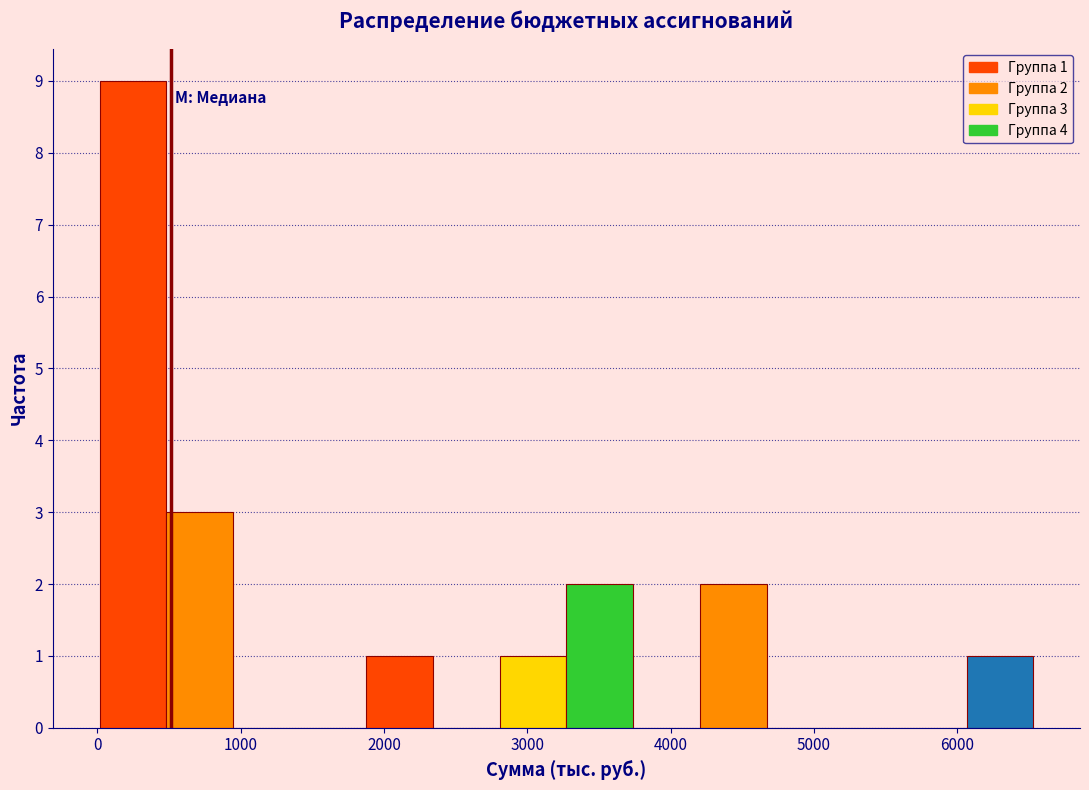

Over which range of the x-axis is the bar tallest?

0 to 500